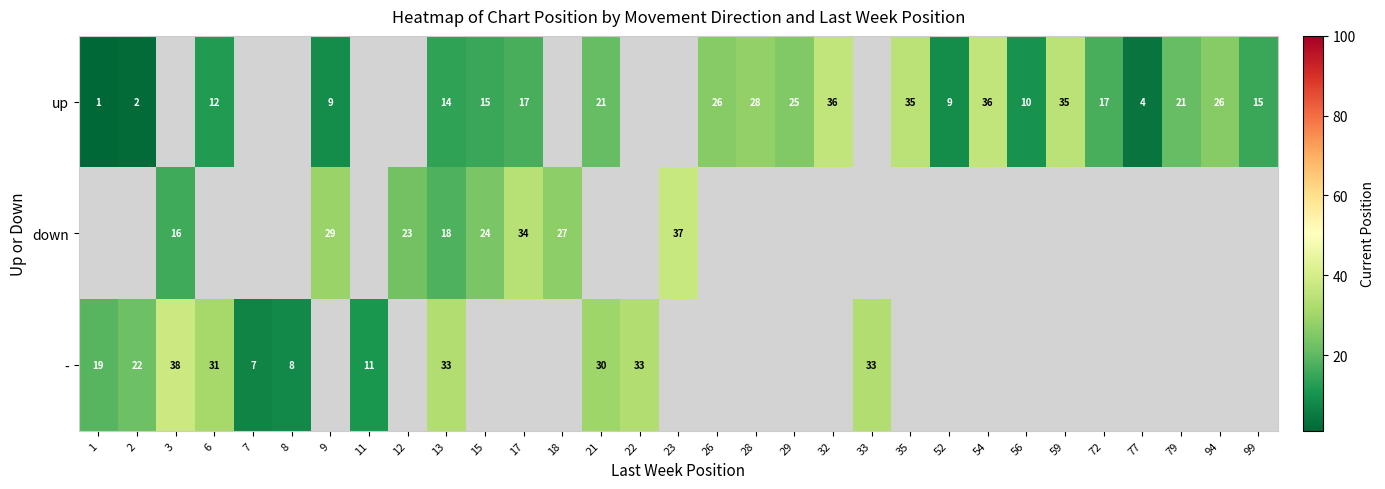

True or false: - has a value of 8.5 at 13.

False